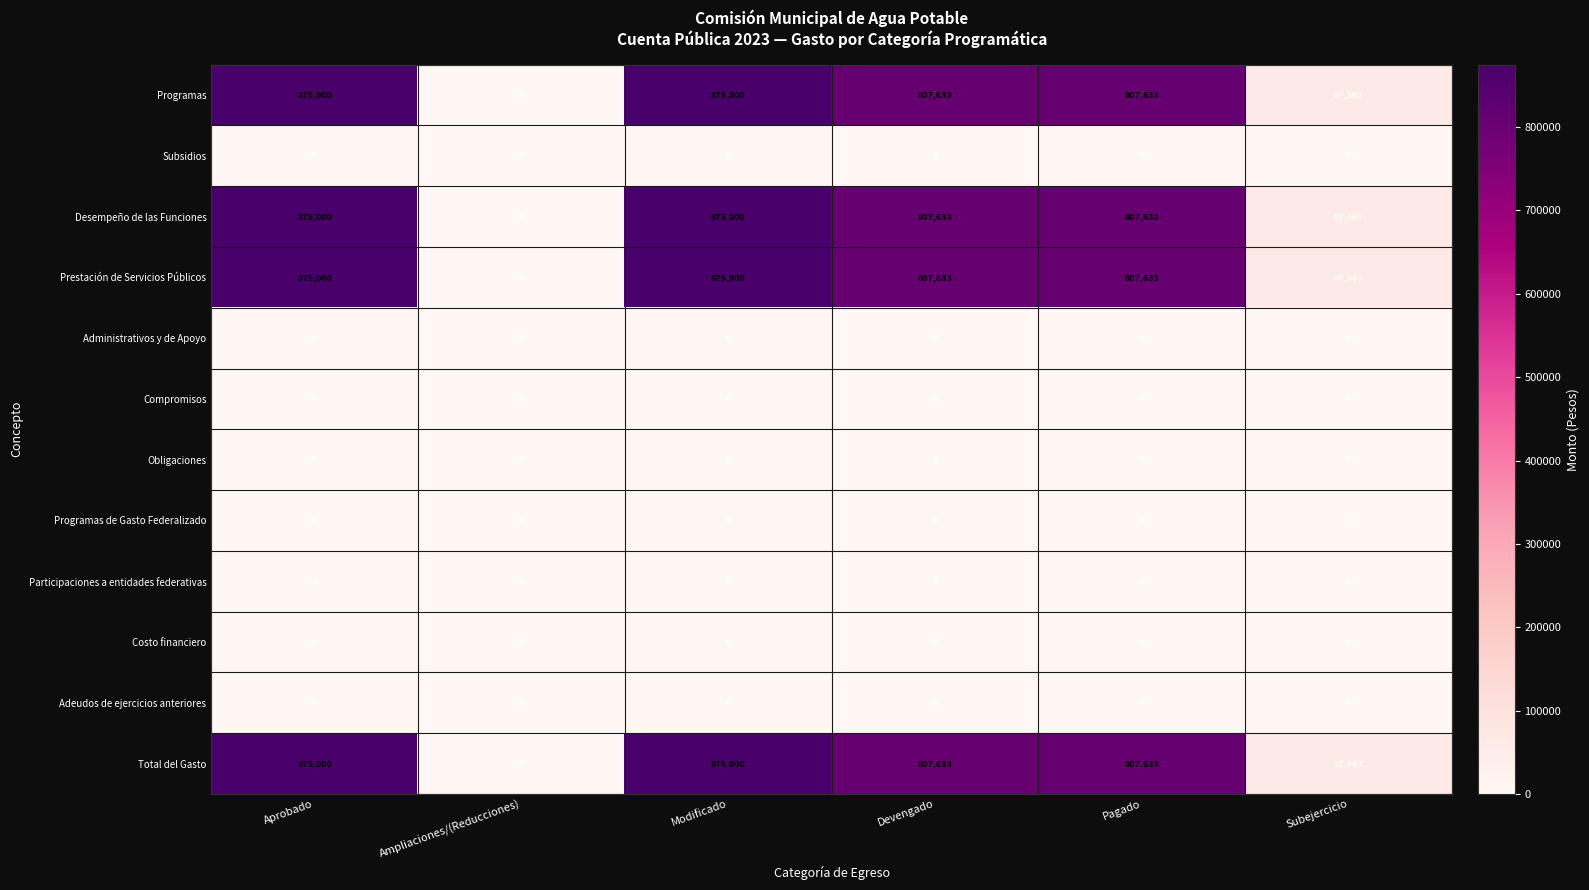

What value does the Total del Gasto series have at Pagado?

807633